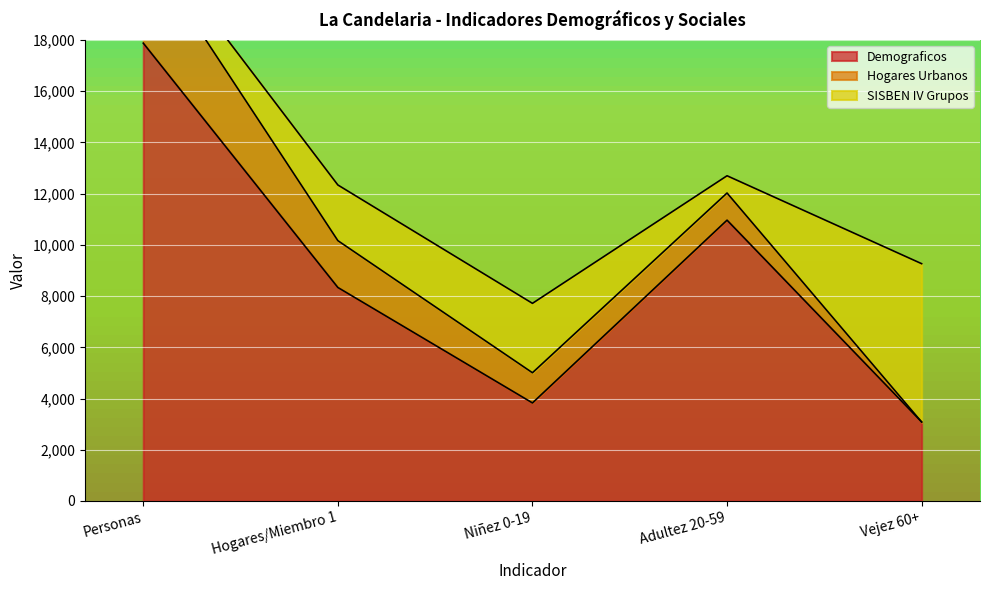

The SISBEN IV Grupos series shows 588 at Hogares/Miembro 1. True or false?

False